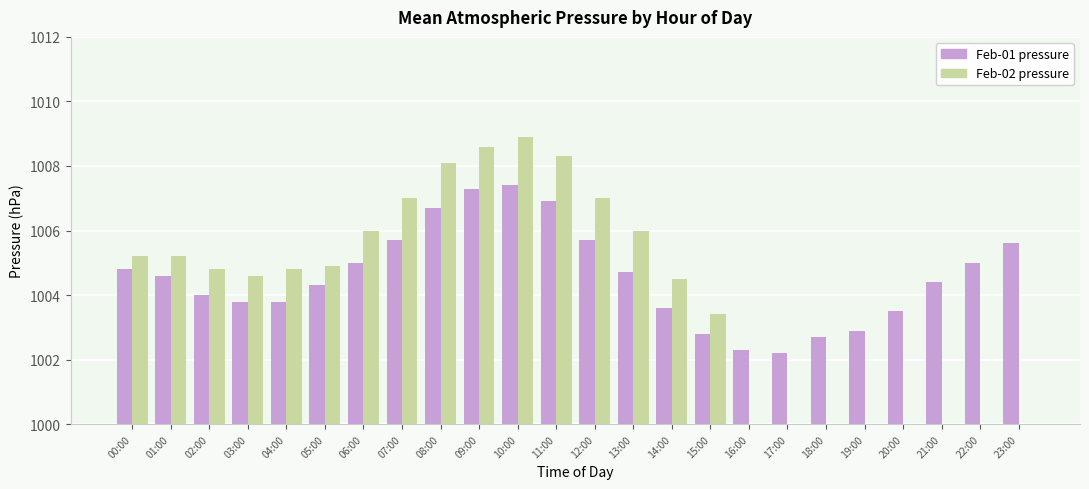

How many data points in Feb-02 pressure are above 1004?

15